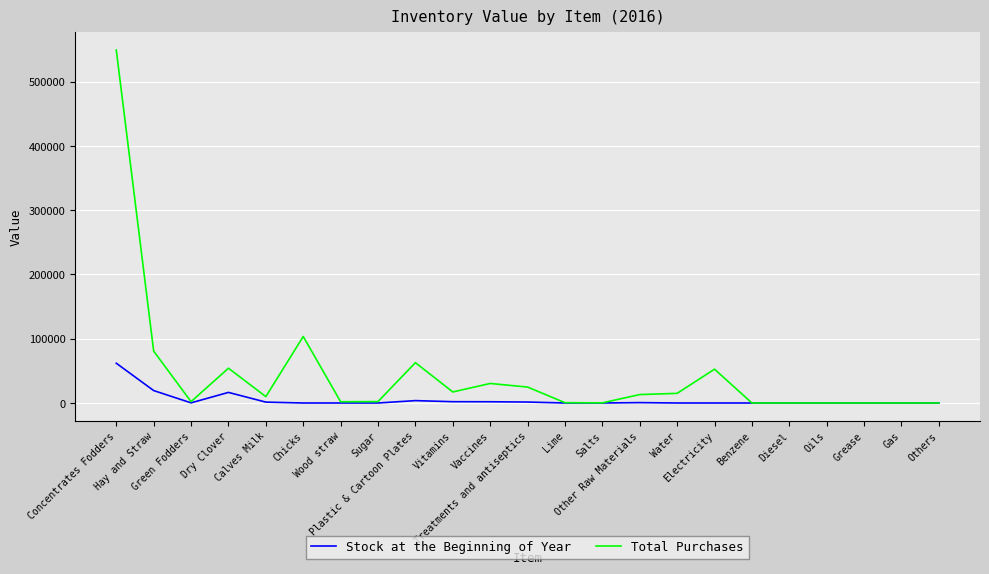

Rank the series by their maximum value, from lowest to highest.

Stock at the Beginning of Year, Total Purchases